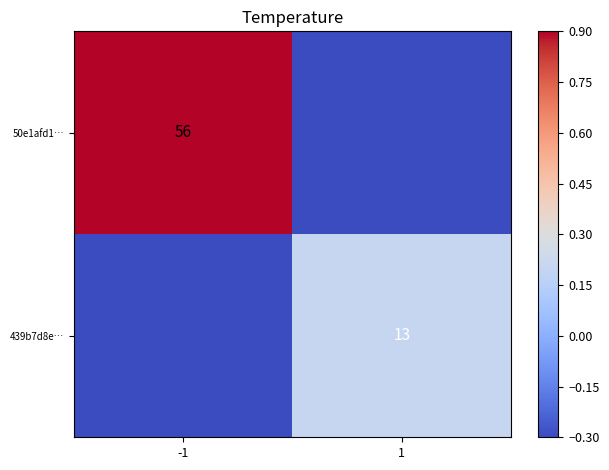

Is it true that 50e1afd1… equals 75.2 at -1?

False